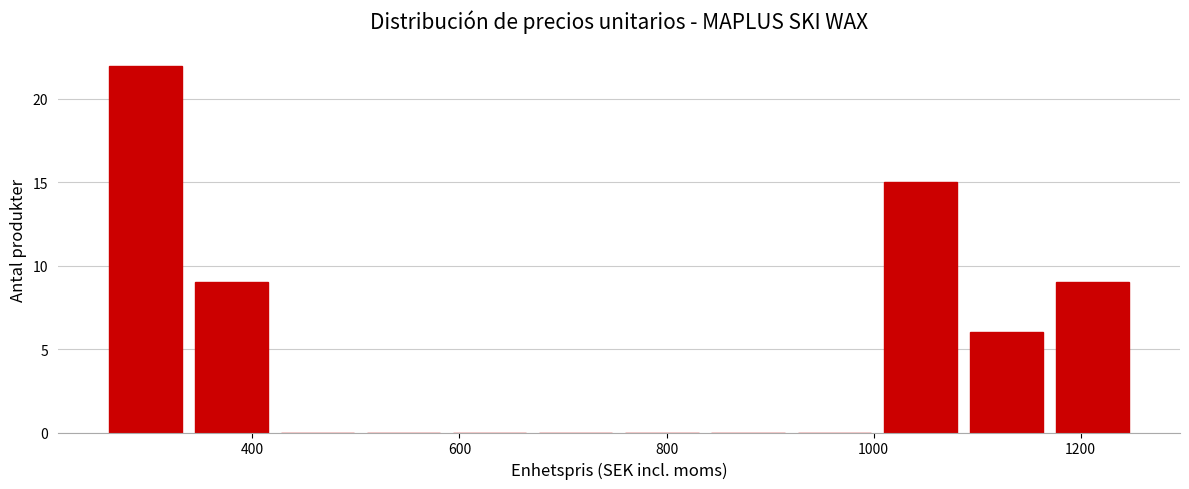

Over which range of the x-axis is the bar tallest?

260 to 340